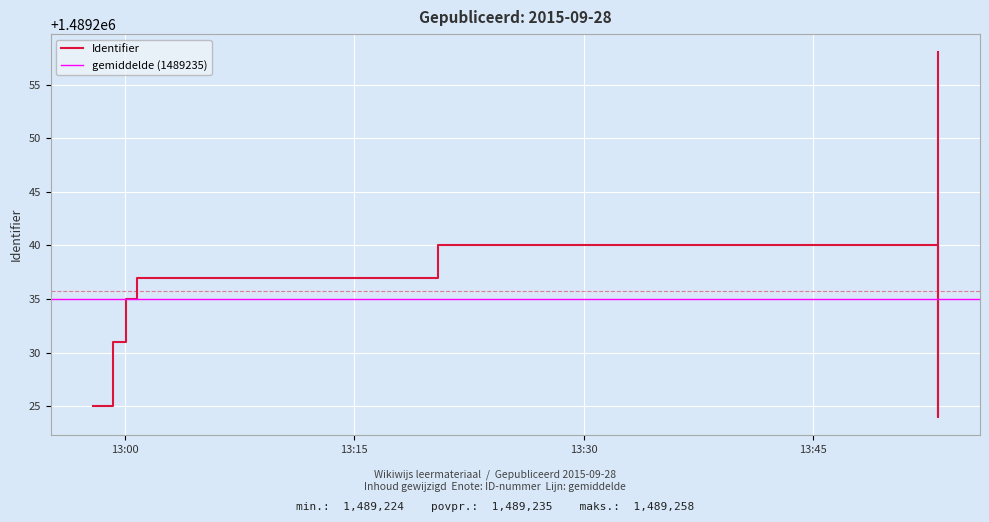

The chart shows a value of 958590 at 2015-09-28 13:53:09. True or false?

False